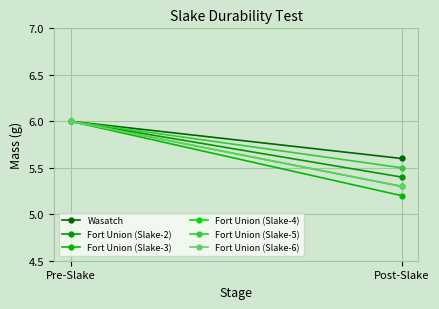

The Fort Union (Slake-6) series shows 9.0 at Pre-Slake. True or false?

False